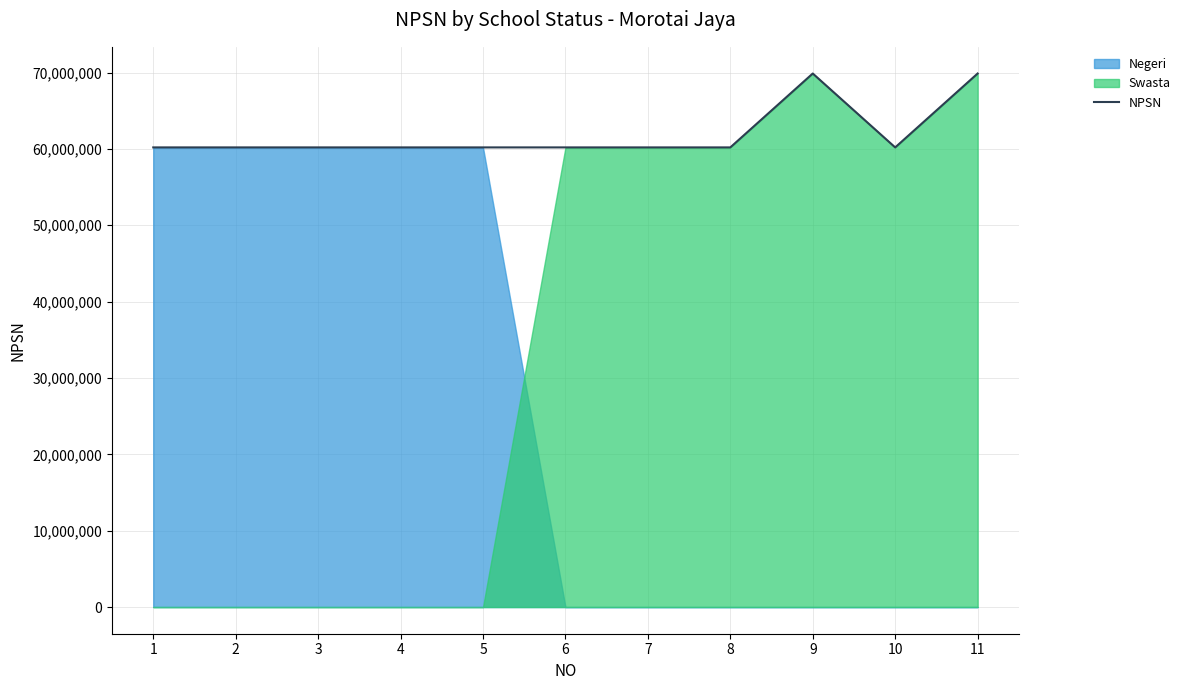

Does the chart have visible grid lines?

Yes